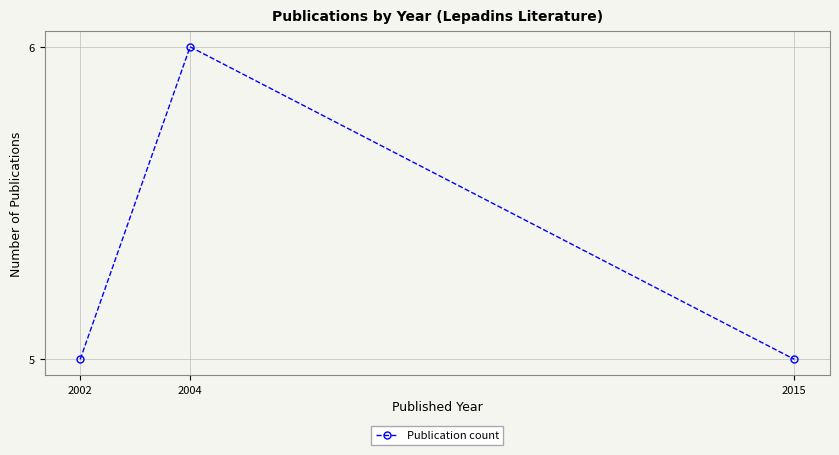

Reading right to left, list all the values displayed in this chart.

5	6	5